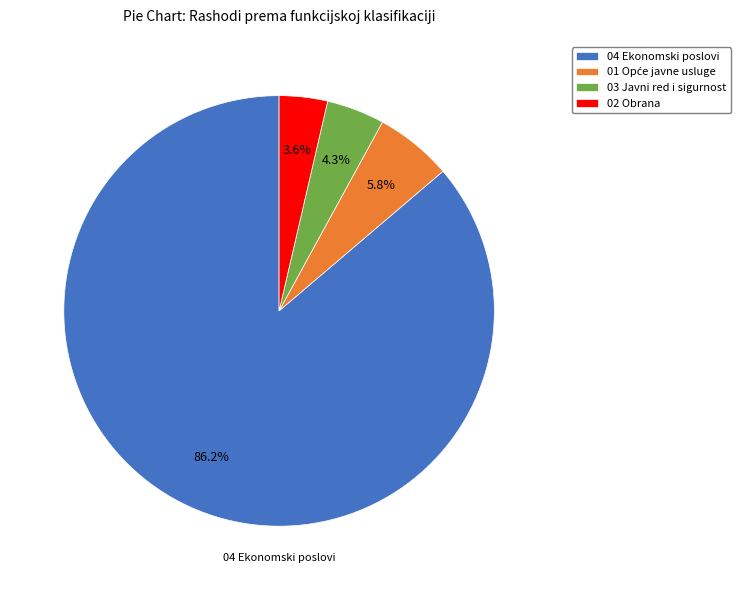

Does 03 Javni red i sigurnost account for over 50% of the chart?

No